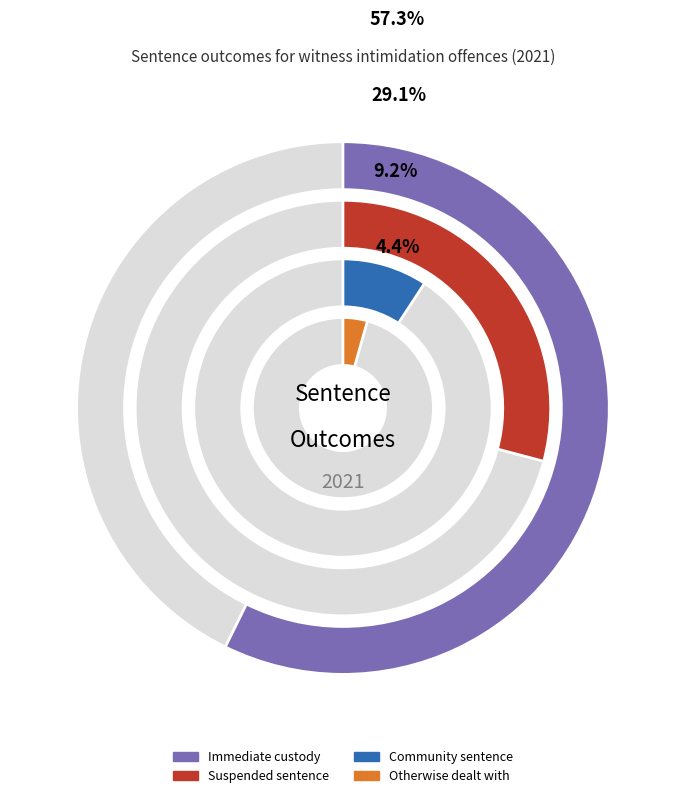

Which slice represents more than half of the pie?

Immediate custody